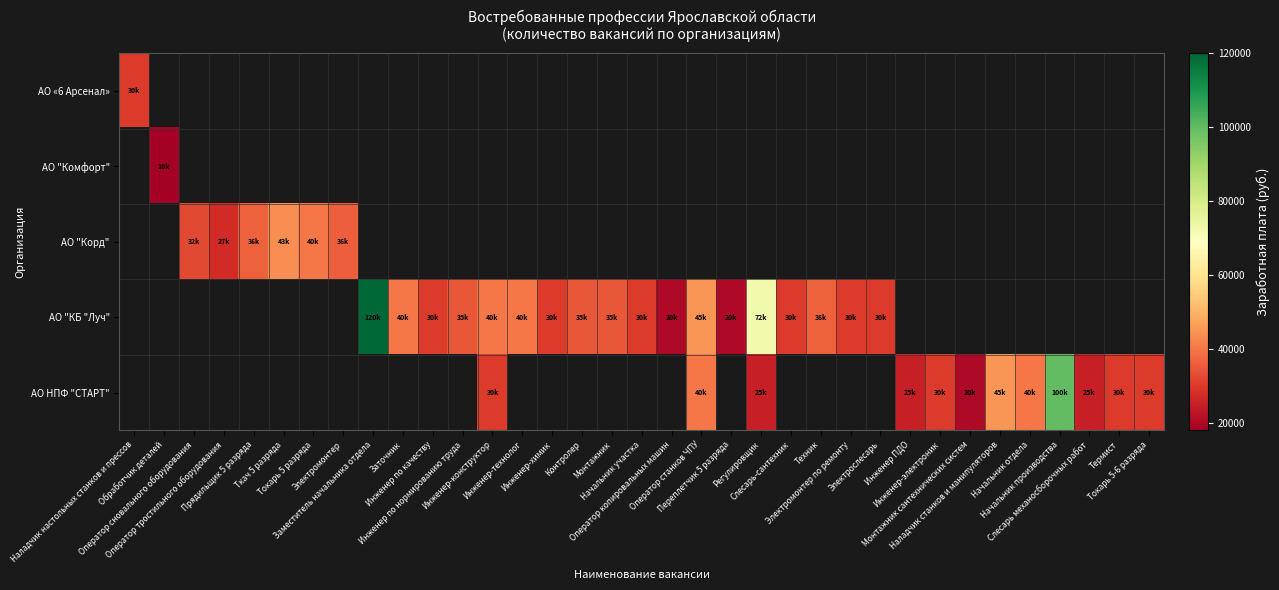

Count the number of data series in this chart.

5